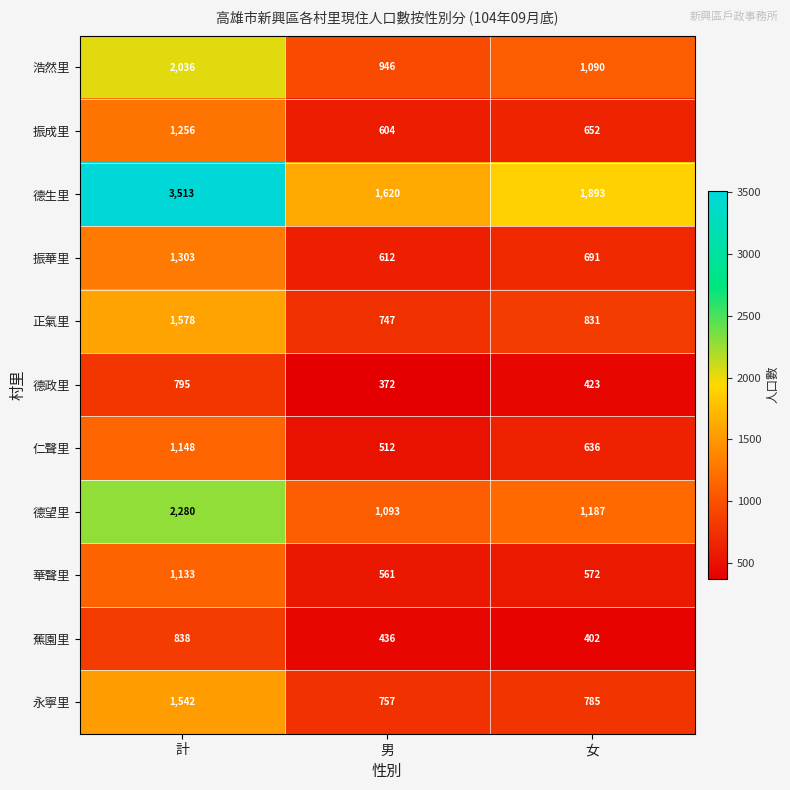

Rank the series at 男 from highest to lowest value.

德生里, 德望里, 浩然里, 永寧里, 正氣里, 振華里, 振成里, 華聲里, 仁聲里, 蕉園里, 德政里